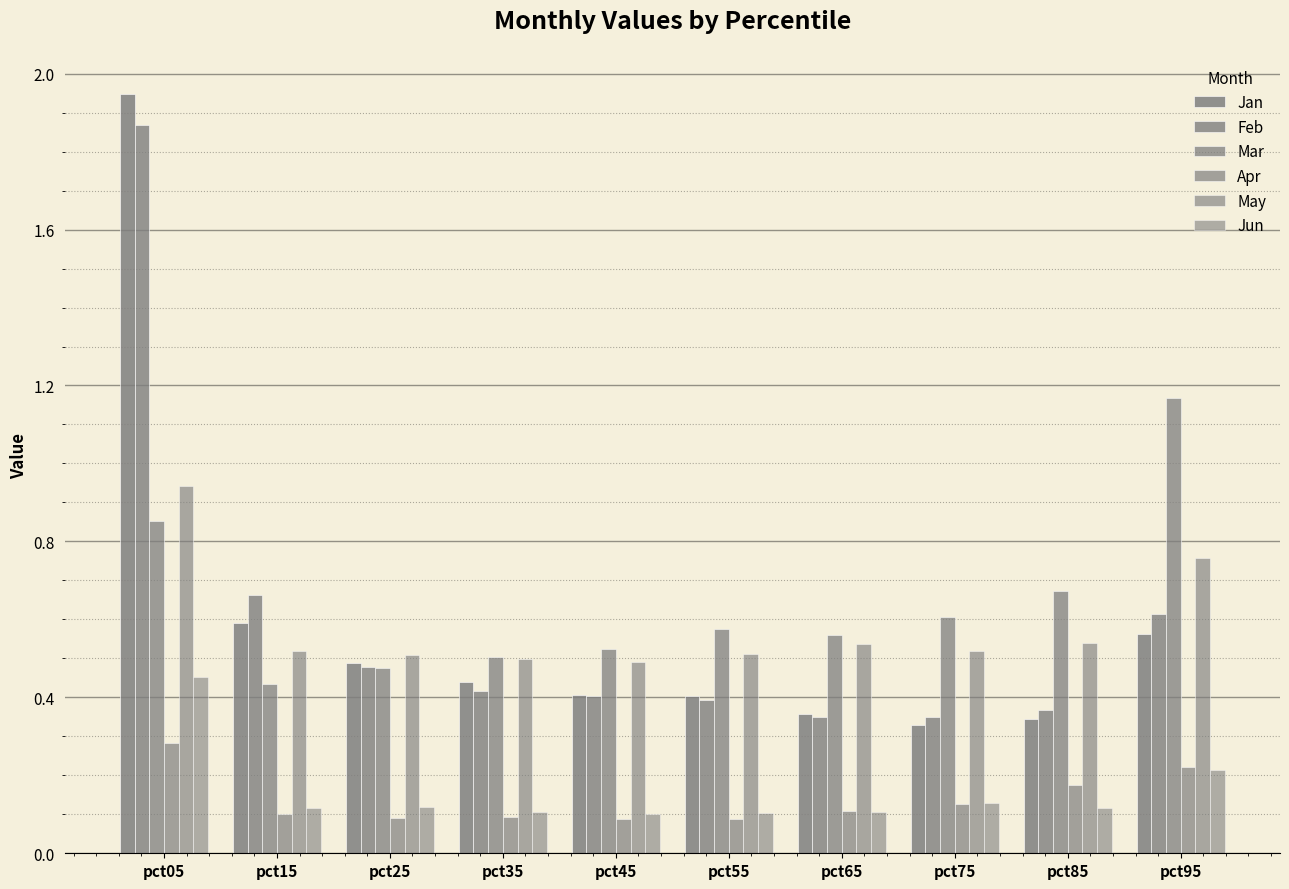

Rank the series by their maximum value, from highest to lowest.

Jan, Feb, Mar, May, Jun, Apr